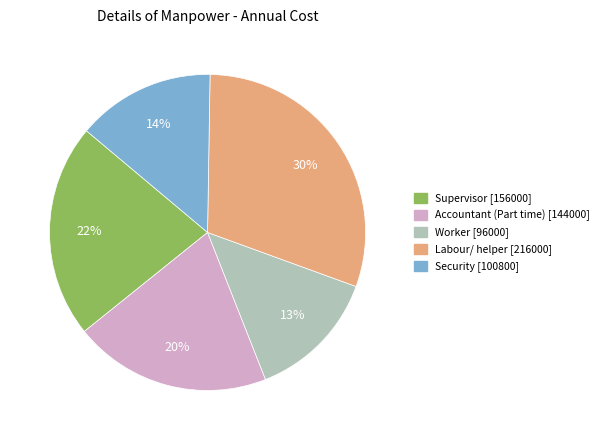

Count the number of slices in the pie.

5